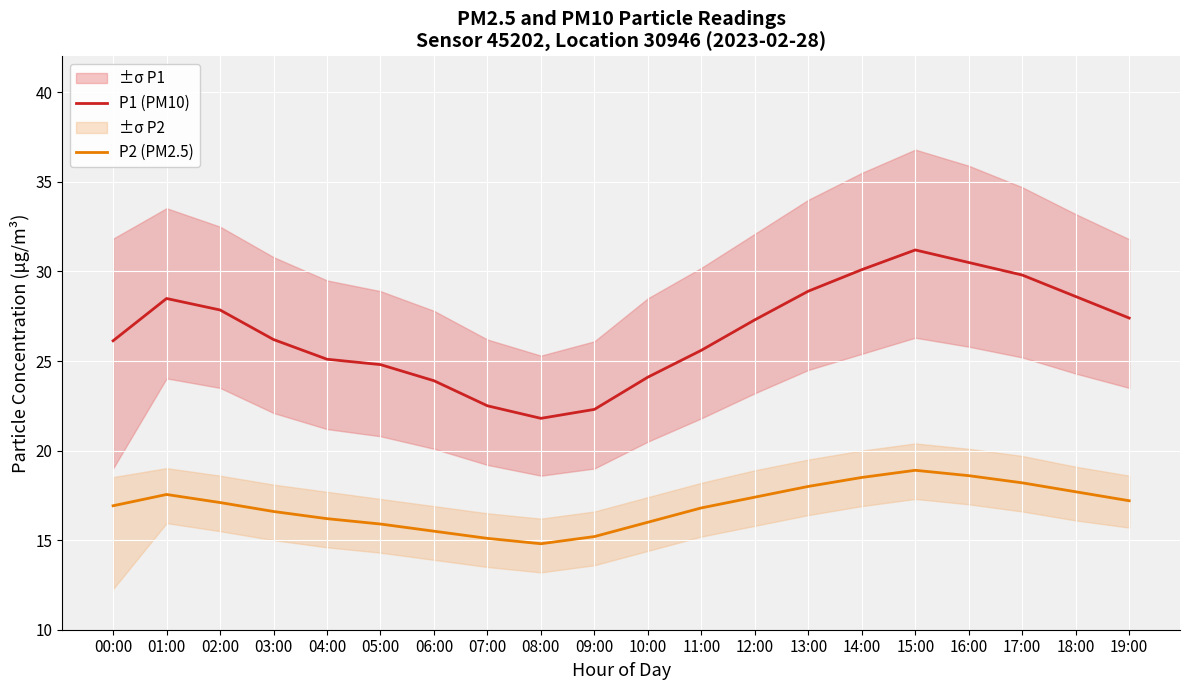

What is the approximate value of P1 (PM10) at 01:00?

28.5